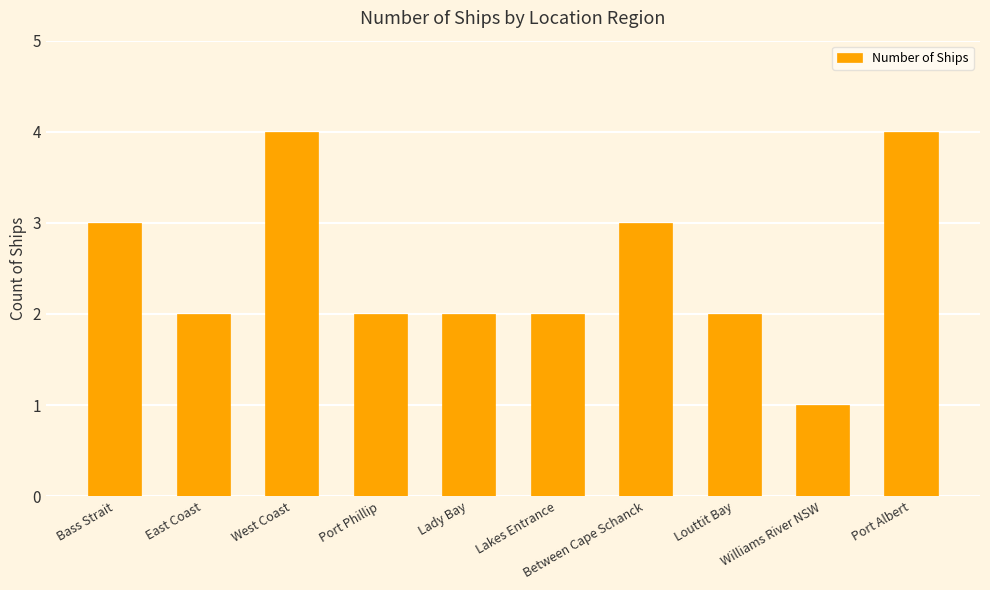

Between Louttit Bay and Bass Strait, which is larger?

Bass Strait